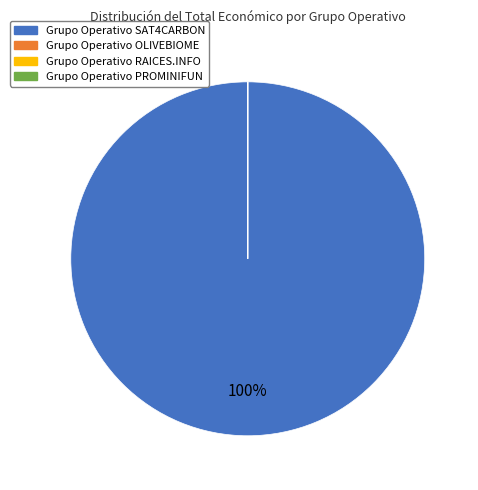

To the nearest percent, what is the difference between the largest and smallest slice percentages?

100%